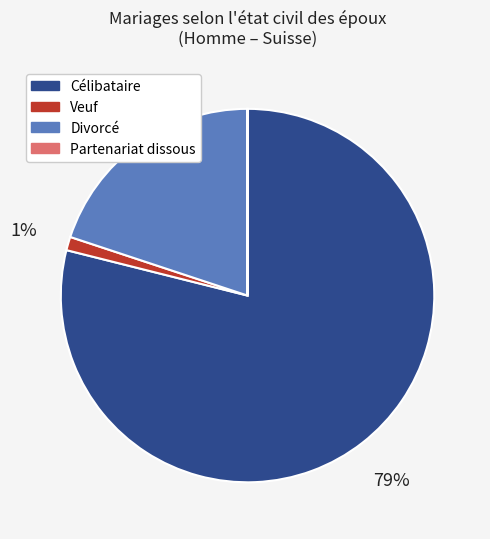

To the nearest percent, what is the average slice percentage?

25%